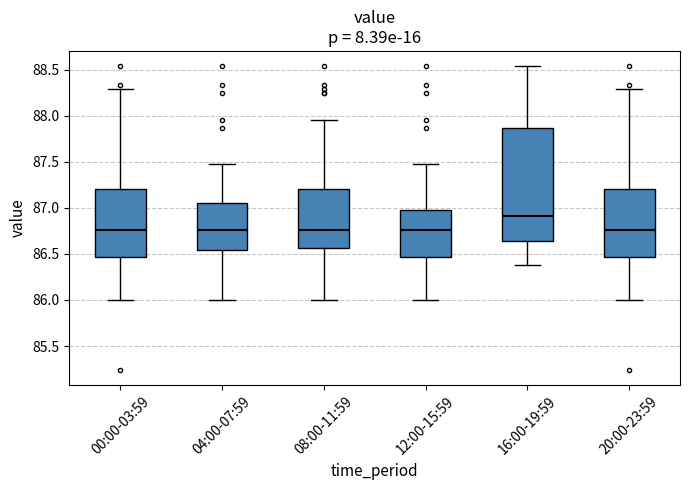

Where is the lower edge of the box for 00:00-03:59 on the y-axis? The values are not printed on the chart, so give them approximately, as read against the axis.

86.45